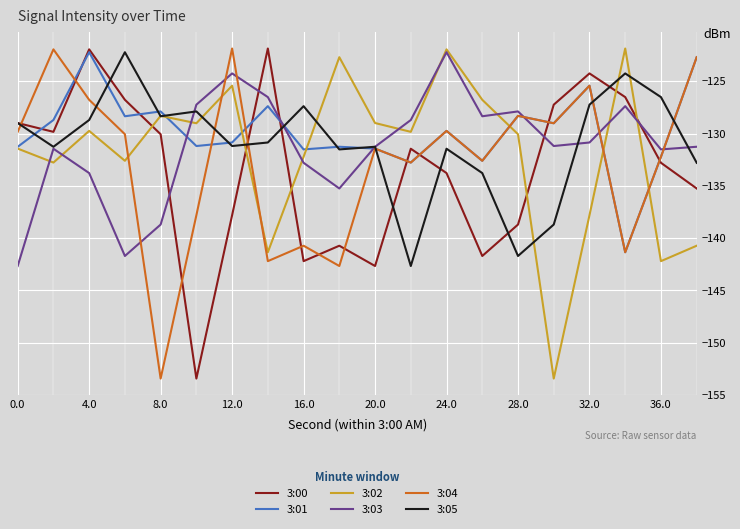

What are all the series names shown in the legend?

3:00, 3:01, 3:02, 3:03, 3:04, 3:05